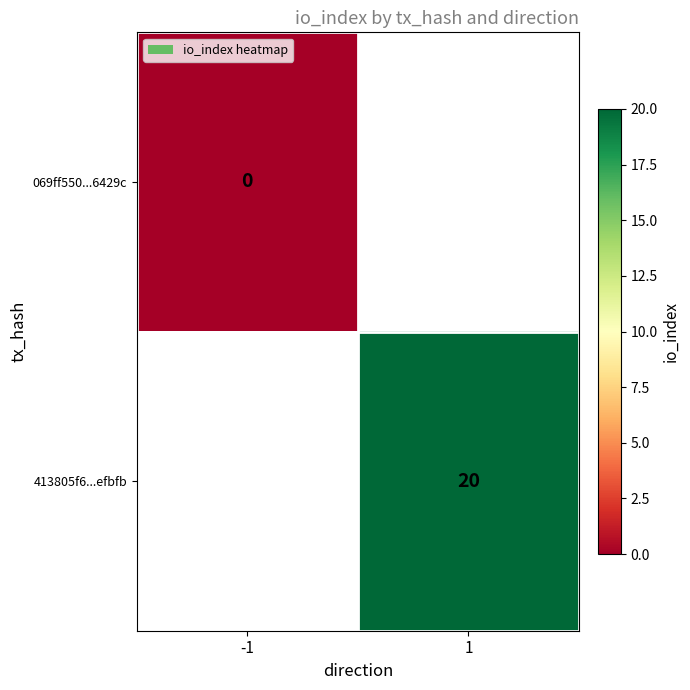

Is the value of 413805f6...efbfb at 1 greater than the value of 069ff550...6429c at -1?

Yes